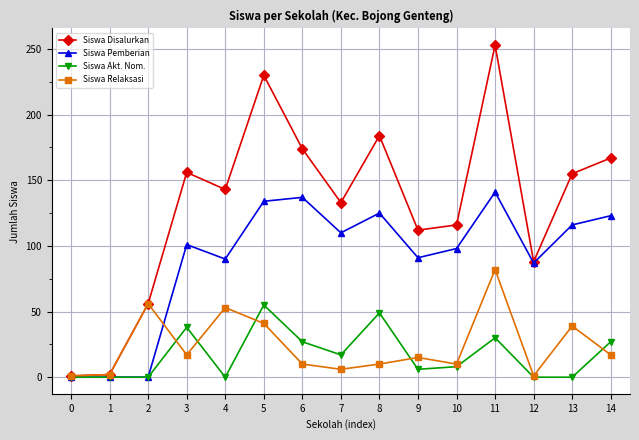

What is the value of the Siswa Pemberian point at the 4th from the left?

101